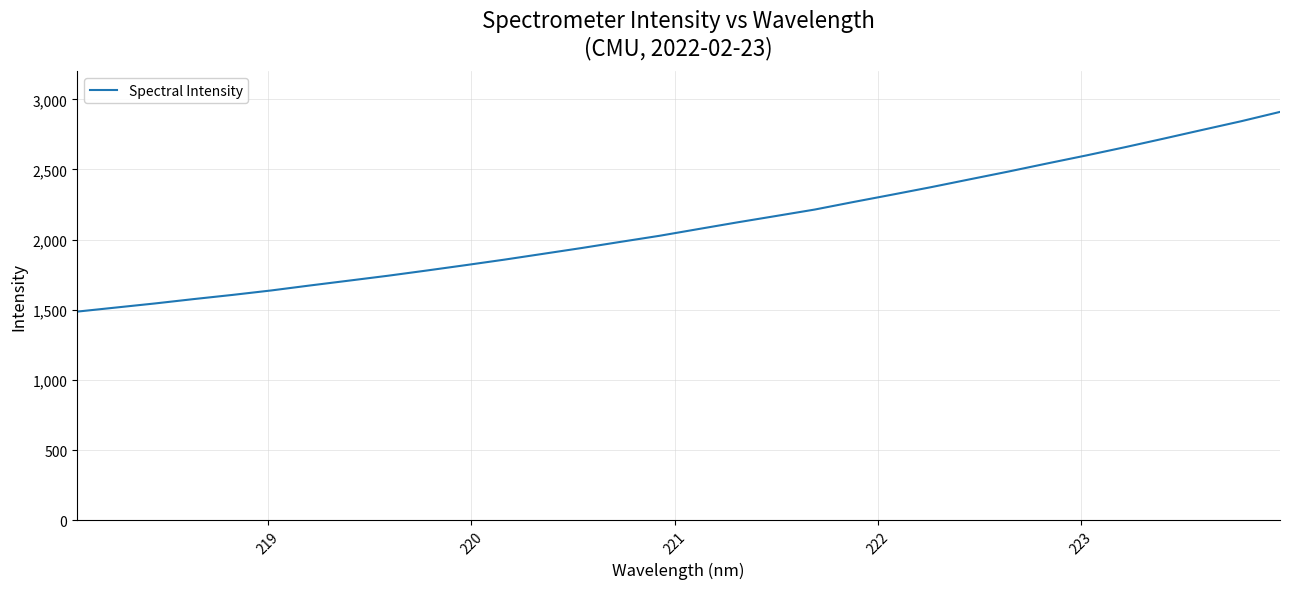

What is the greatest value displayed?

2910.5